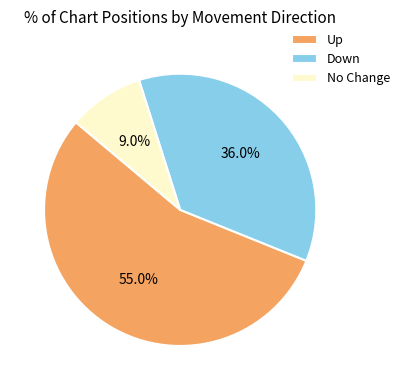

Rank the categories by value from highest to lowest.

Up, Down, No Change